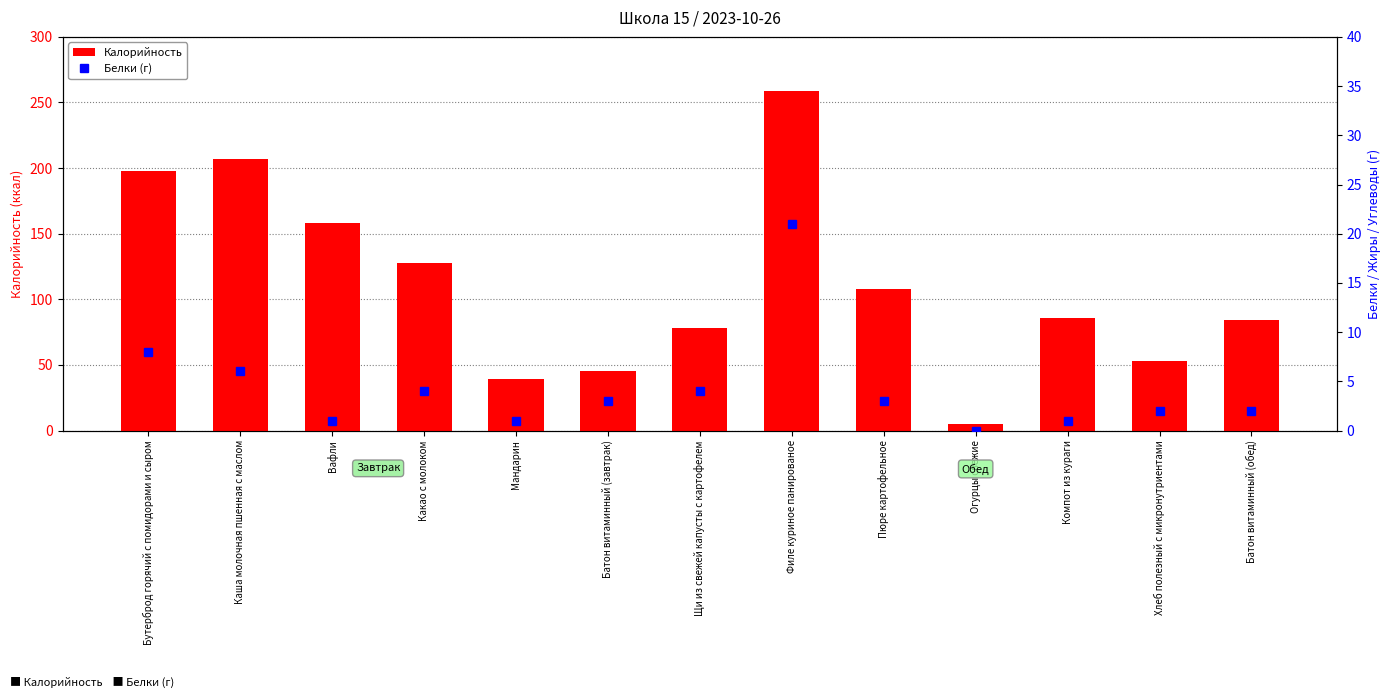

Where does the Калорийность series first go above 86?

Бутерброд горячий с помидорами и сыром